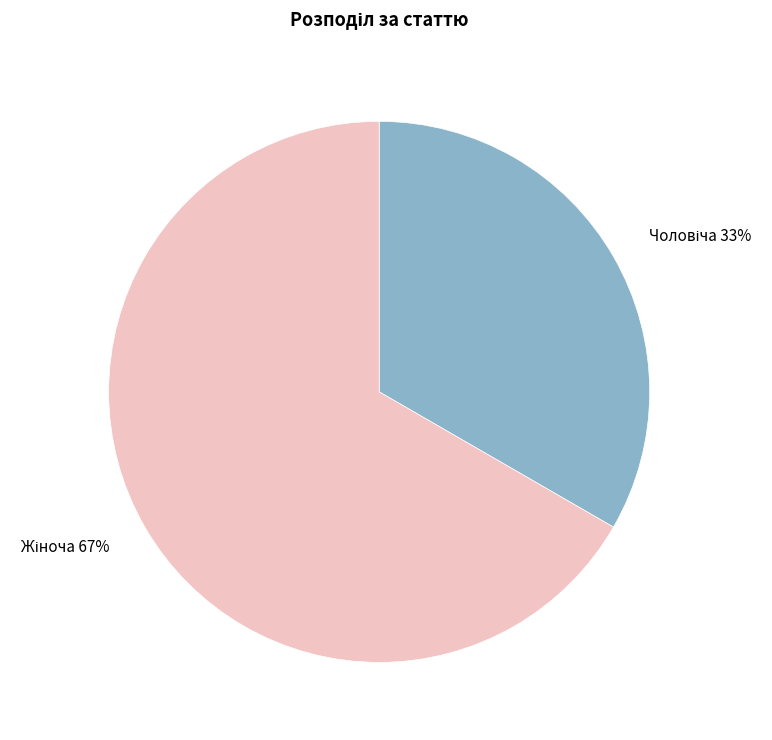

How many segments does this pie chart have?

2